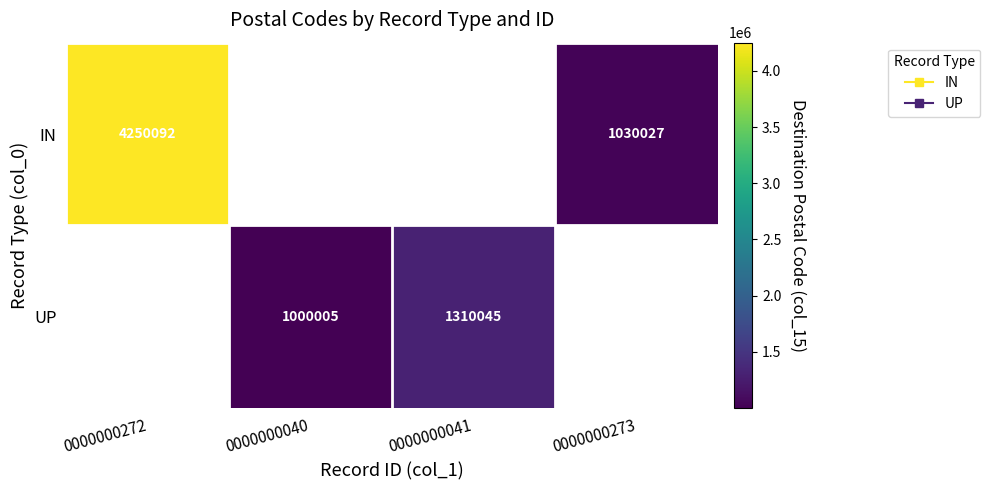

What is the sum of the UP values at 0000000040 and 0000000041?

2310050.0